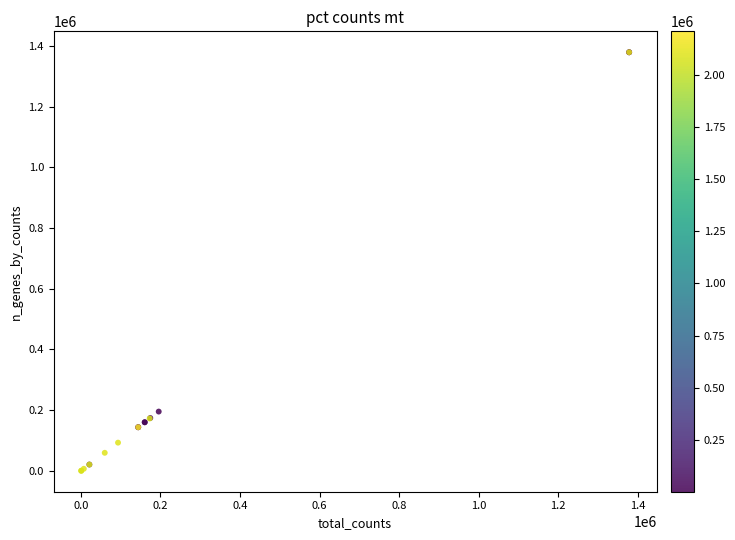

What Y value in the scatter plot is closest to 689673?

195609.8